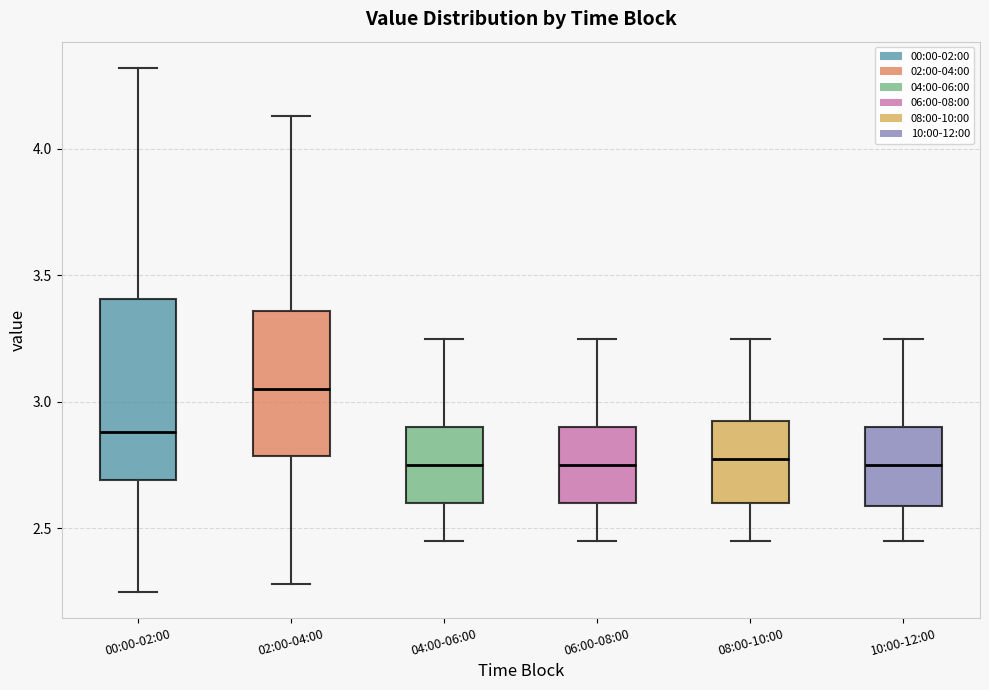

Where does the median line of the box for 10:00-12:00 sit on the y-axis? The values are not printed on the chart, so give them approximately, as read against the axis.

2.75